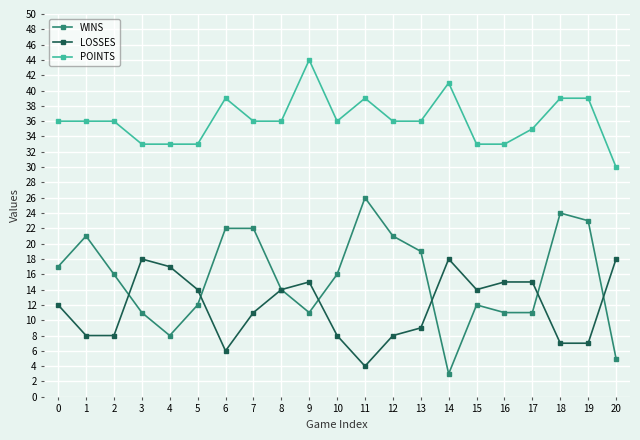

How many lines are shown in the chart?

3